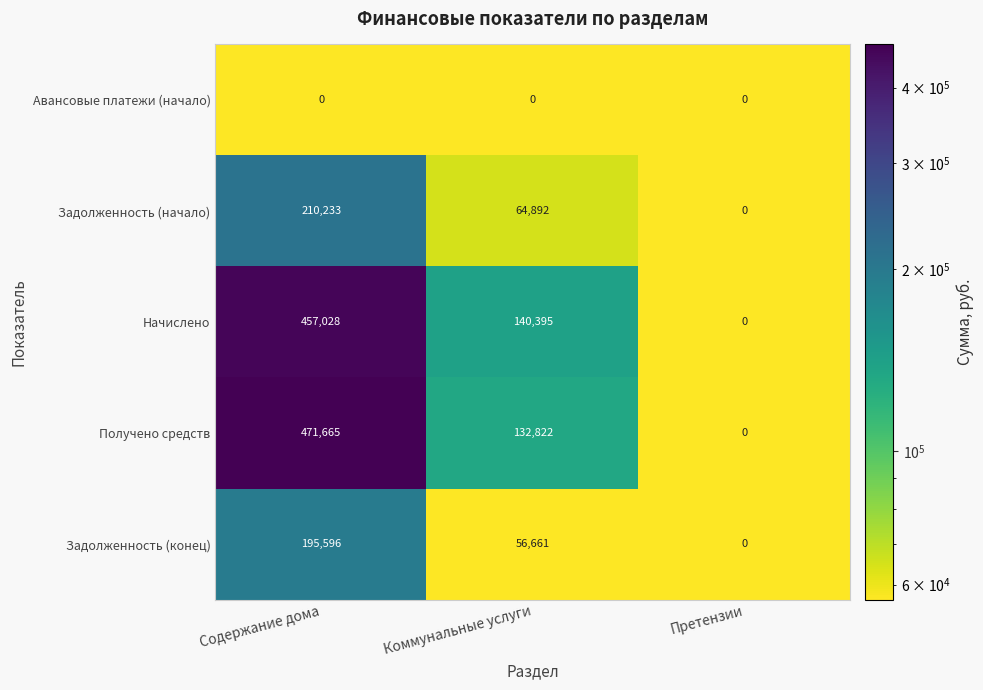

What is the total value across all series at Содержание дома?

1334522